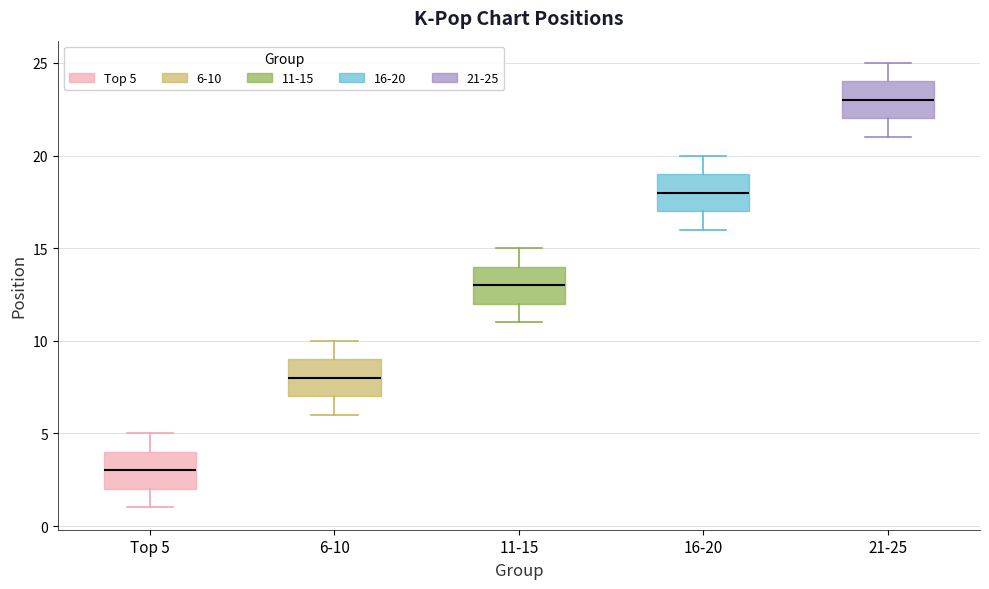

Reading left to right, transcribe this box plot: for each box, give where its median line is, the range the box spans, and where its two whiskers end, as read against the y-axis. The values are not printed on the chart, so give them approximately, as read against the axis.

Top 5: median 3, box 2 to 4, whiskers 1 to 5
6-10: median 8, box 7 to 9, whiskers 6 to 10
11-15: median 13, box 12 to 14, whiskers 11 to 15
16-20: median 18, box 17 to 19, whiskers 16 to 20
21-25: median 23, box 22 to 24, whiskers 21 to 25